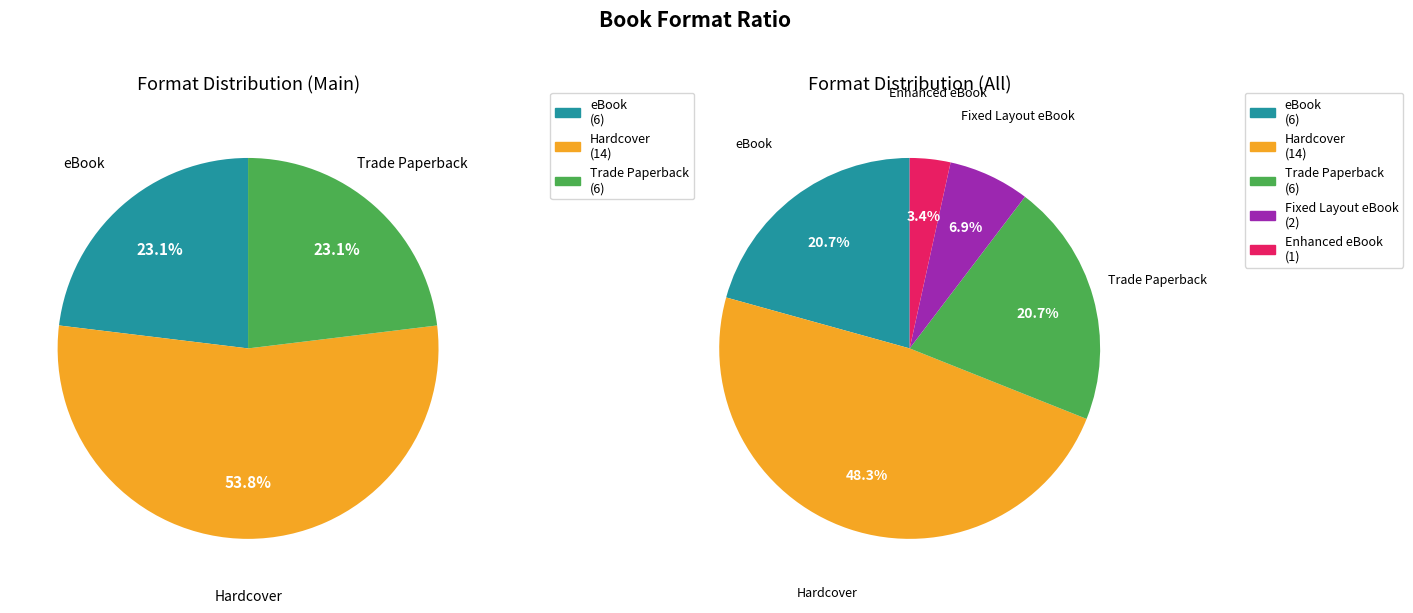

Between Fixed Layout eBook and Enhanced eBook, which is larger?

Fixed Layout eBook